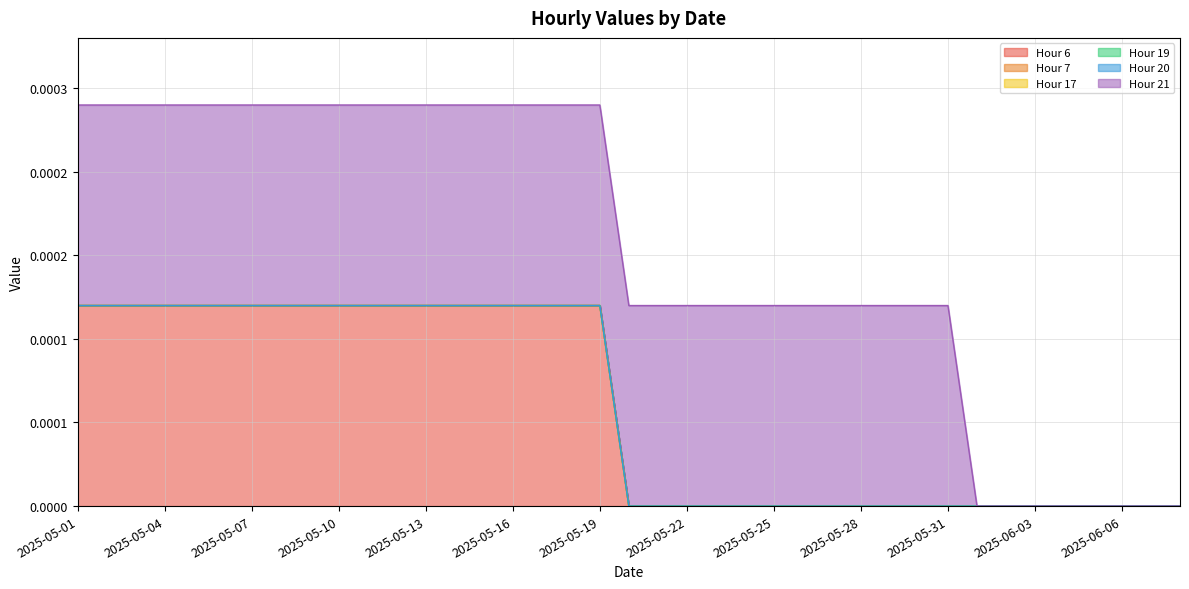

At how many categories does at least one series exceed 0?

31